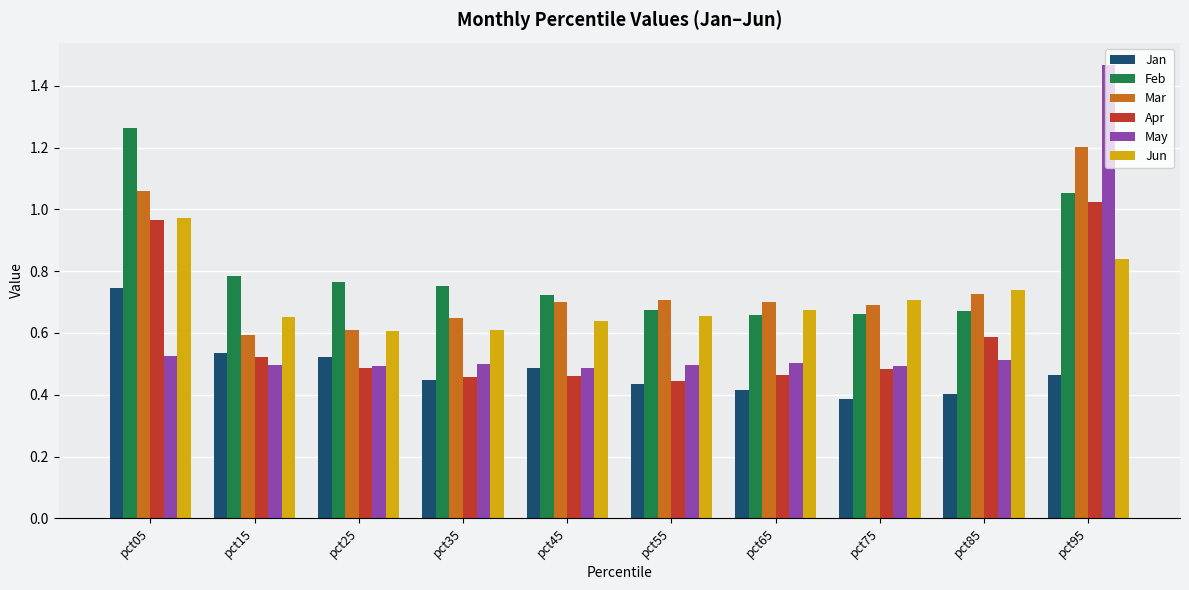

How many bars are there in total?

60